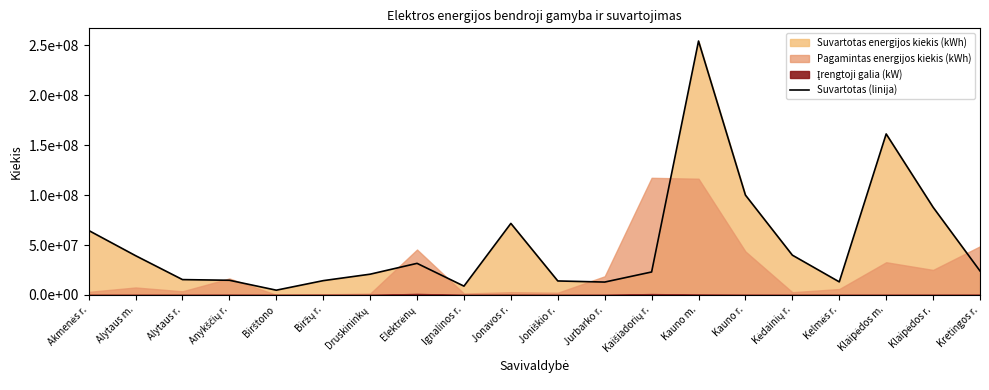

True or false: the data has more than 0 interior local peaks.

True